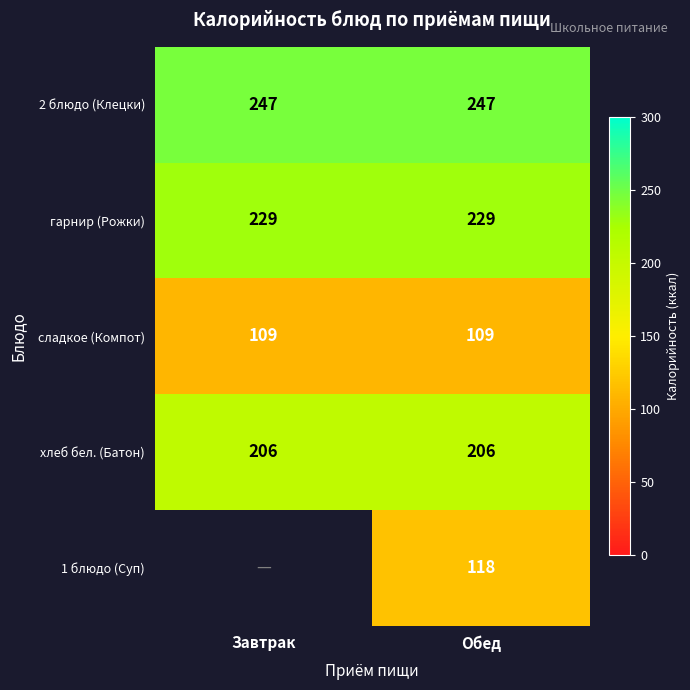

True or false: 2 блюдо (Клецки) has a value of 404.4 at Завтрак.

False